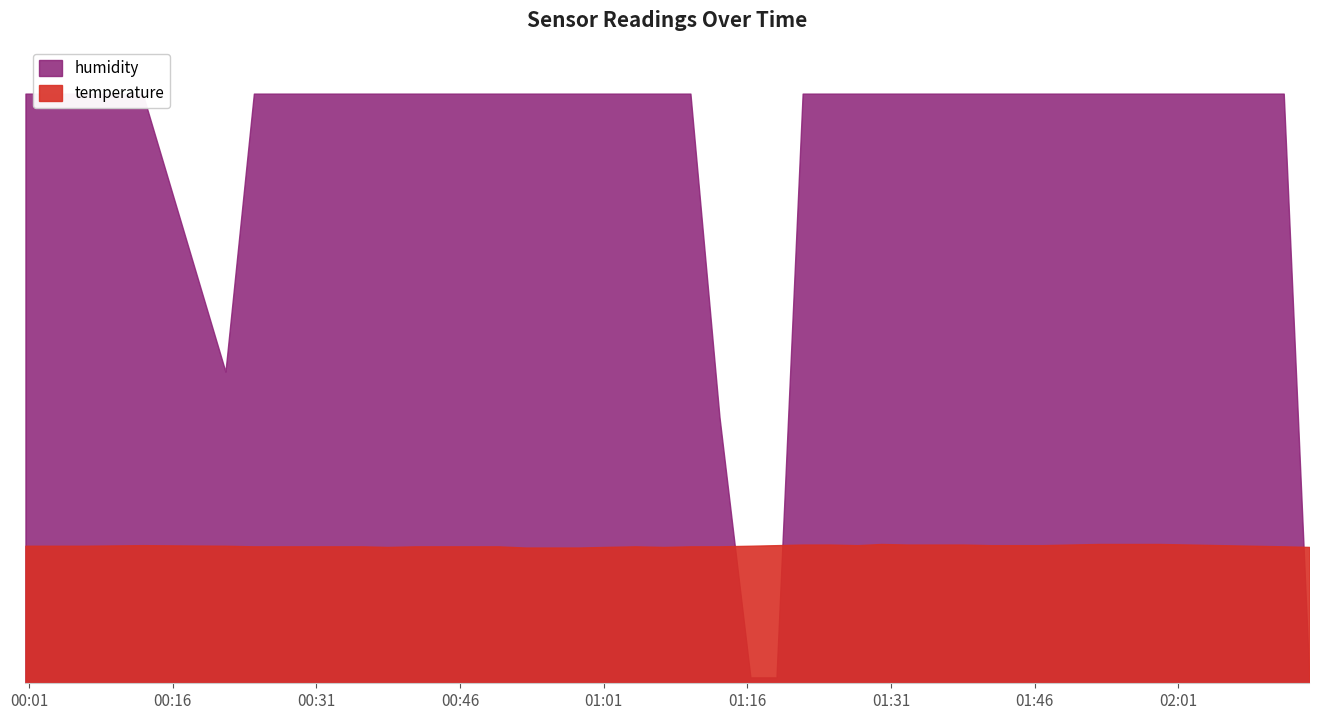

Between which two adjacent categories do temperature and humidity first intersect?

2022-09-09T01:13:05 and 2022-09-09T01:16:19